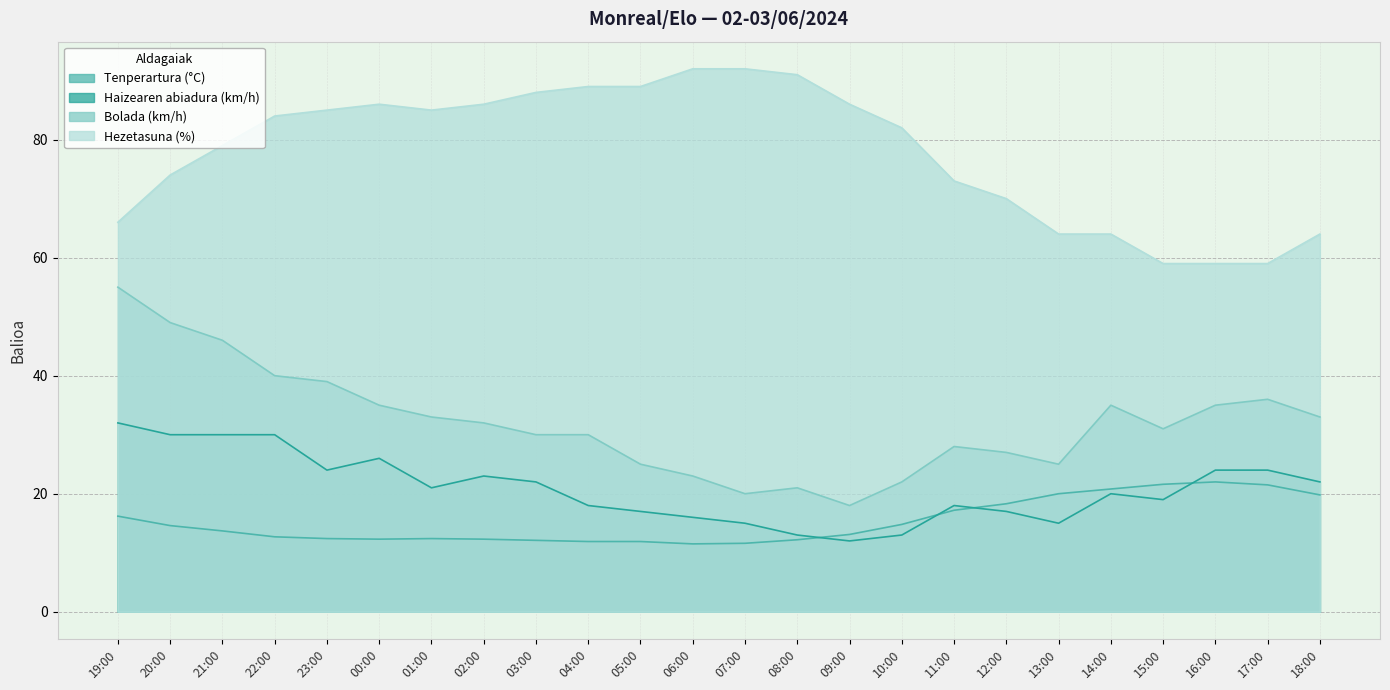

Is it true that Haizearen abiadura (km/h) equals 17.0 at 12:00?

True